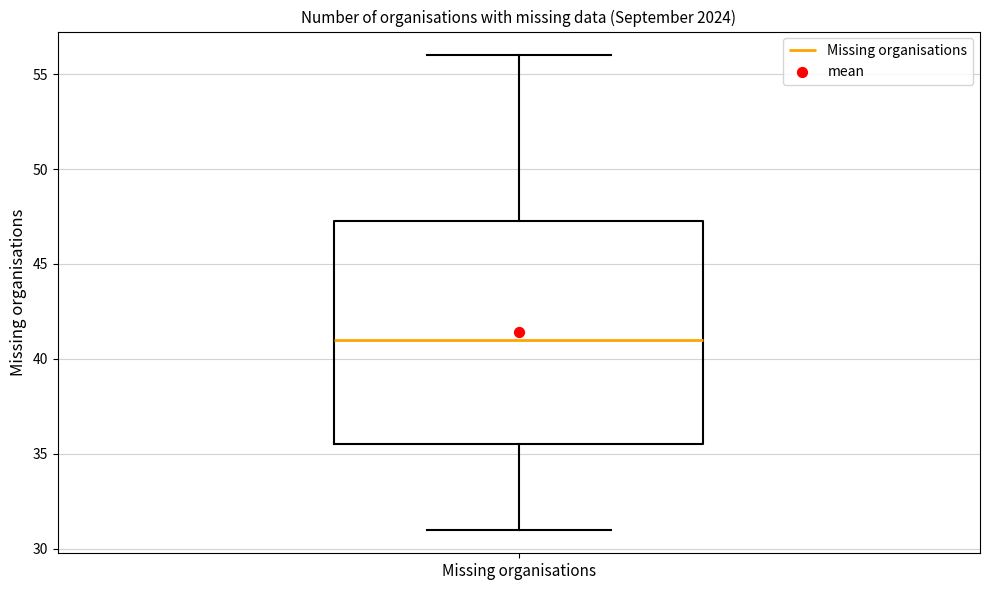

Where does the lower whisker of the box for Missing organisations end on the y-axis? The values are not printed on the chart, so give them approximately, as read against the axis.

31.0